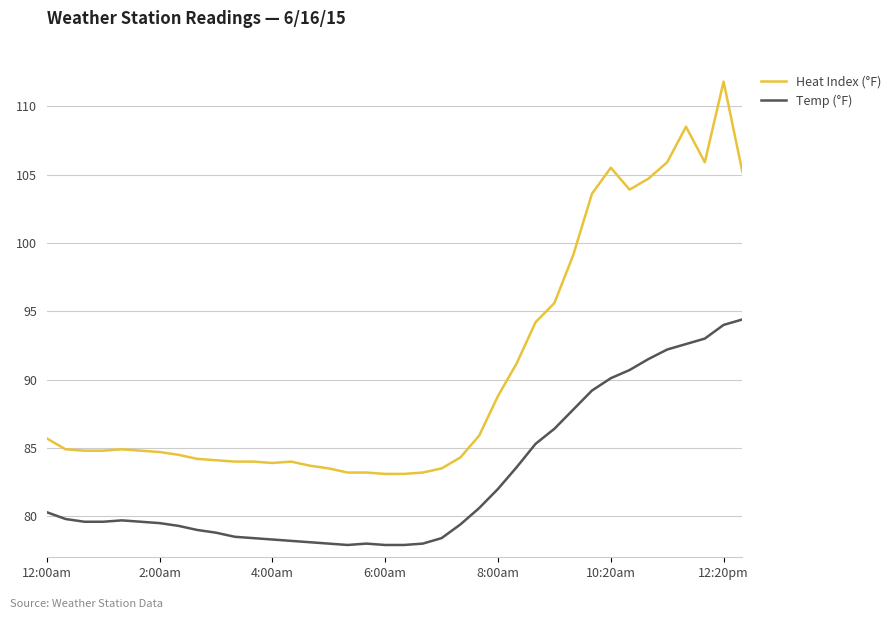

Which series has the largest range (max minus min)?

Heat Index (°F)